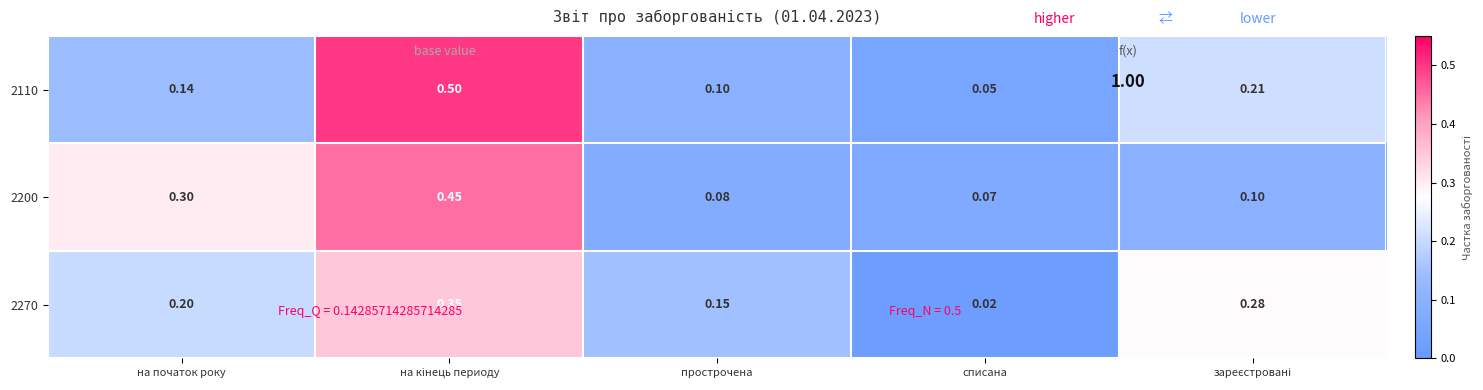

Which category has the lowest value across all series?

списана